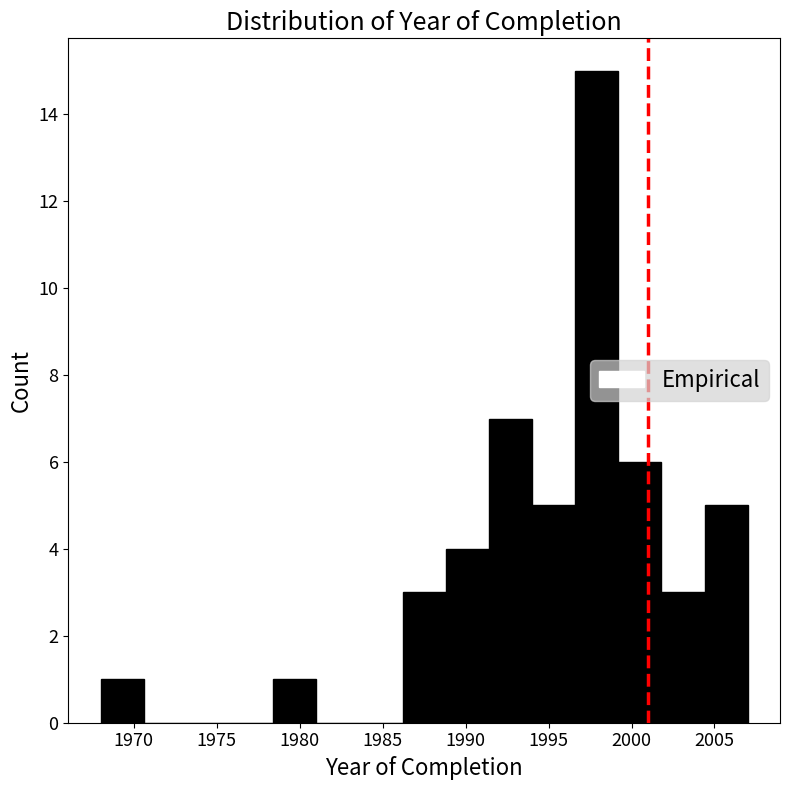

How tall is the bar that spans 1991.4 to 1994.0 on the x-axis? Neither the bar edges nor the heights are printed on the chart, so give them approximately, as read against the axes.

7